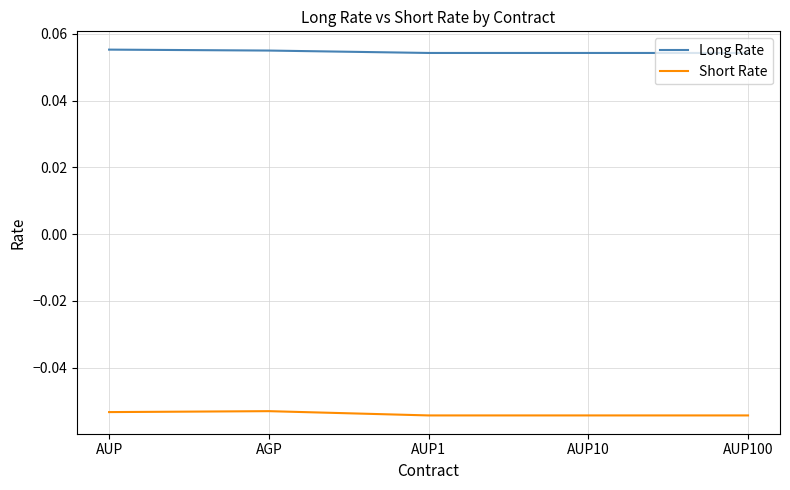

The Long Rate series shows 0.0 at AUP10. True or false?

False